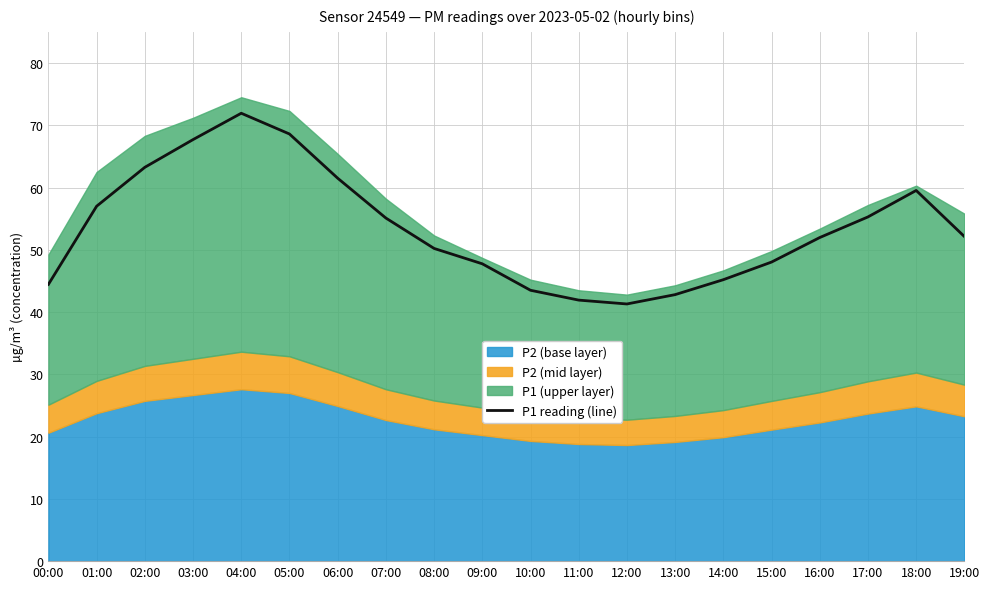

What is the change in value from 00:00 to 17:00?

+10.8